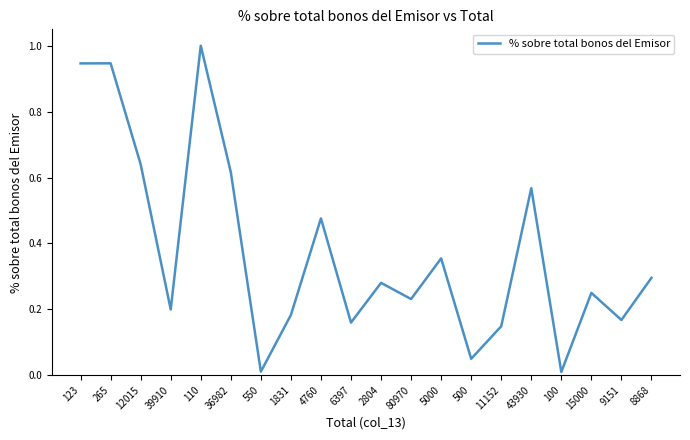

What is the difference between the maximum and minimum values?

1.0